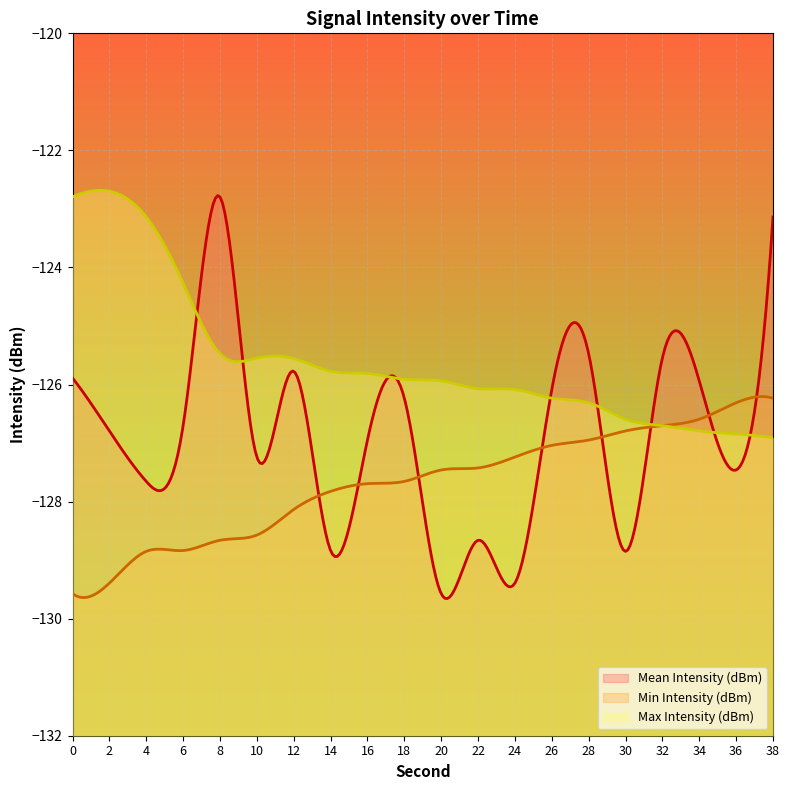

List the series in order of their overall mean, lowest first.

Min Intensity (dBm), Mean Intensity (dBm), Max Intensity (dBm)